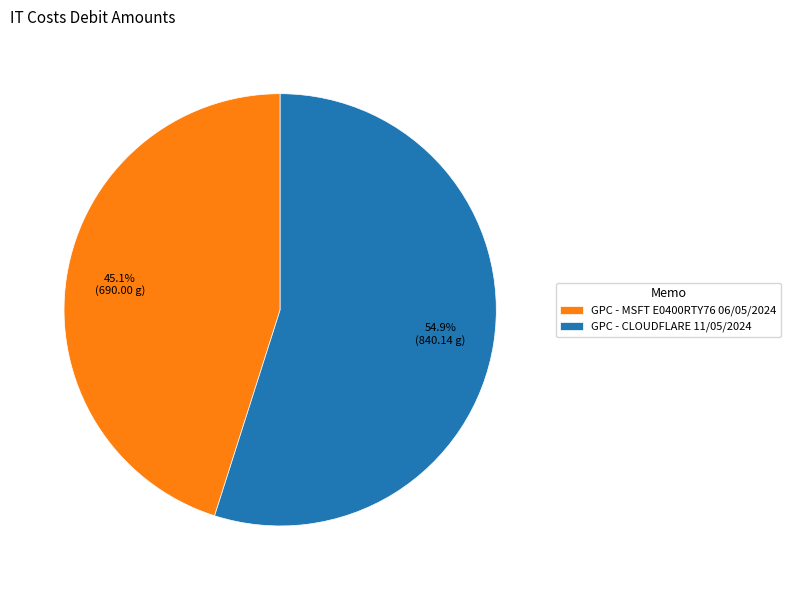

Approximately how many times larger is the value at GPC - MSFT E0400RTY76 06/05/2024 compared to GPC - CLOUDFLARE 11/05/2024?

0.8